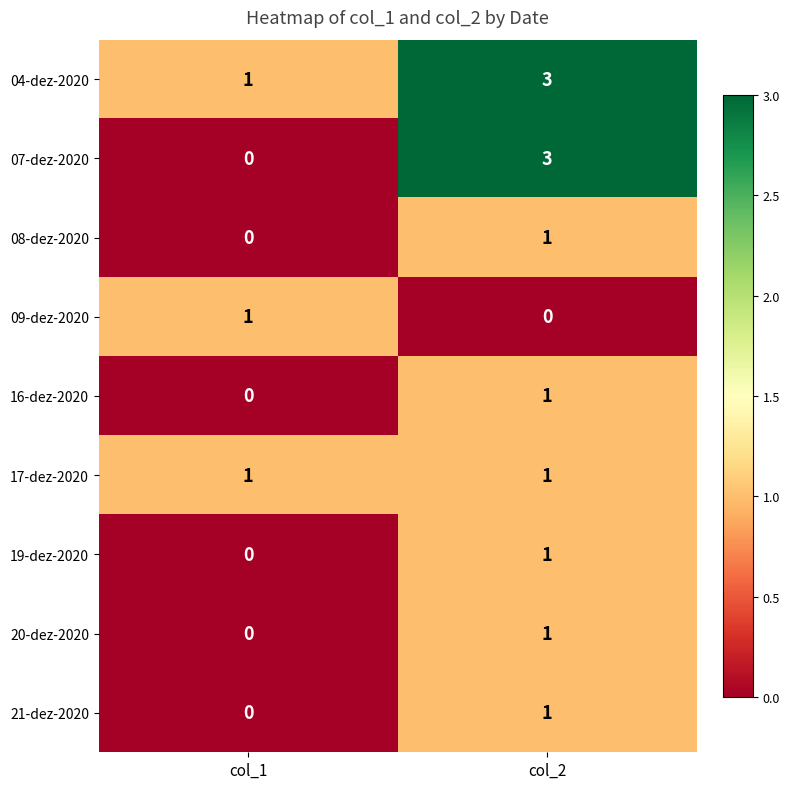

List the labels in order of 16-dez-2020 value, smallest first.

col_1, col_2